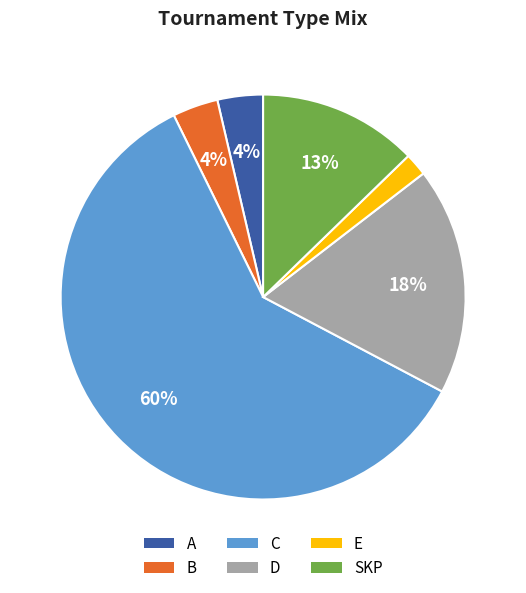

Do B and SKP together represent more than half of the pie?

No